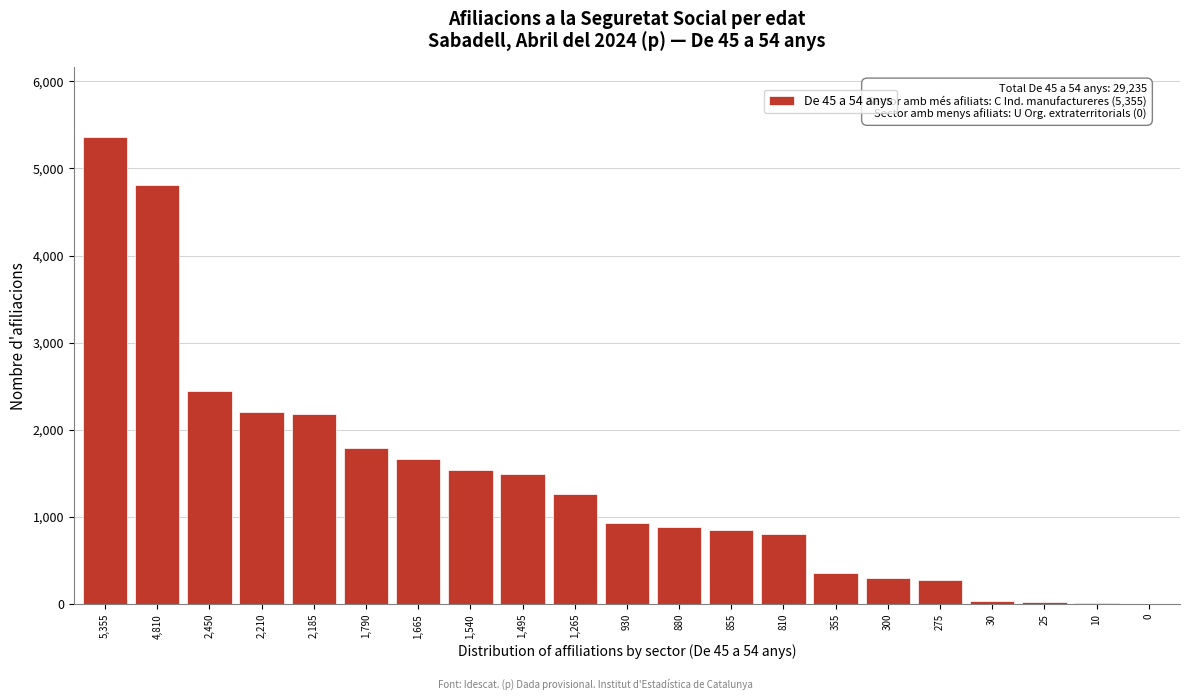

Which label corresponds to the largest value in the chart?

5,355